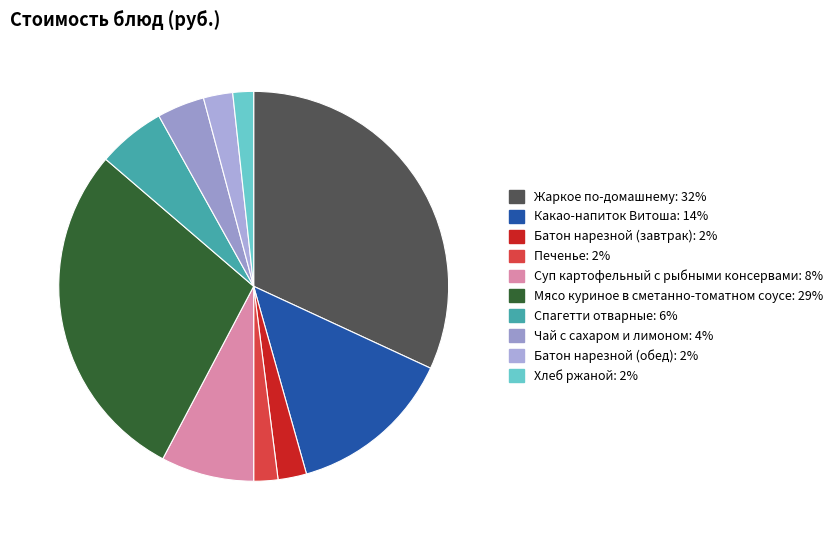

Is there any slice that represents more than half of the pie?

No